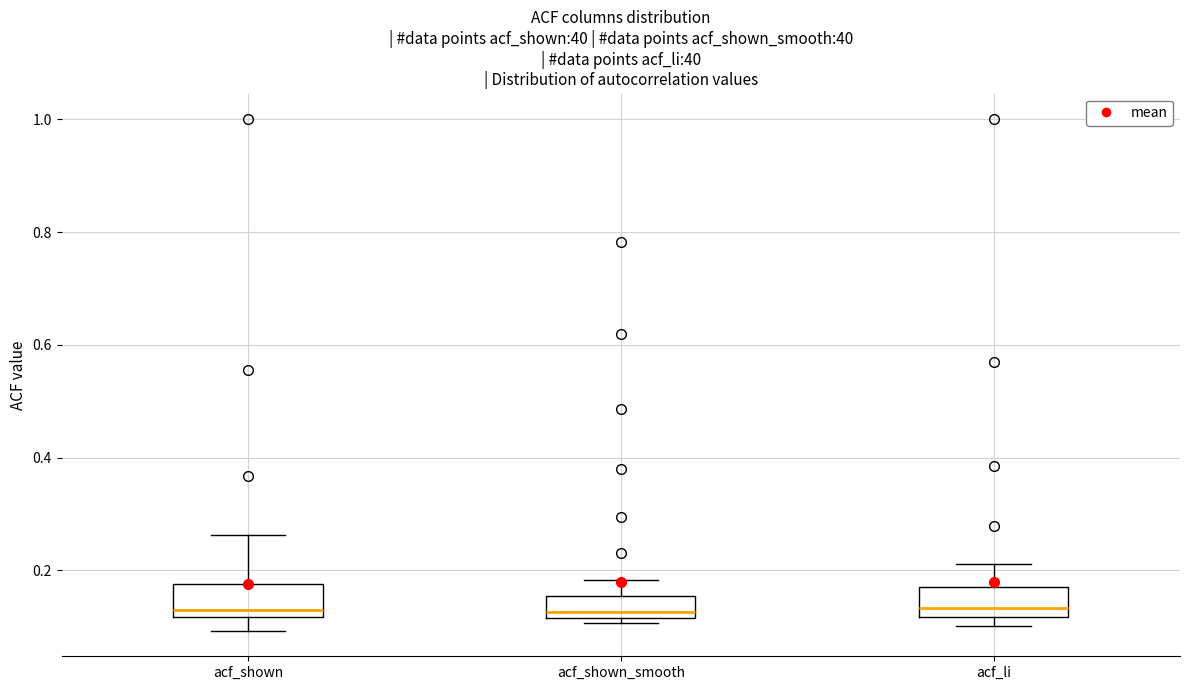

Reading left to right, read every box against the y-axis: the position of its median line, the range the box covers, and the ends of its whiskers. The values are not printed on the chart, so give them approximately, as read against the axis.

acf_shown: median 0.14, box 0.12 to 0.18, whiskers 0.10 to 0.26
acf_shown_smooth: median 0.12 (just above the box's lower edge), box 0.12 to 0.16, whiskers 0.10 to 0.18
acf_li: median 0.14, box 0.12 to 0.18, whiskers 0.10 to 0.22